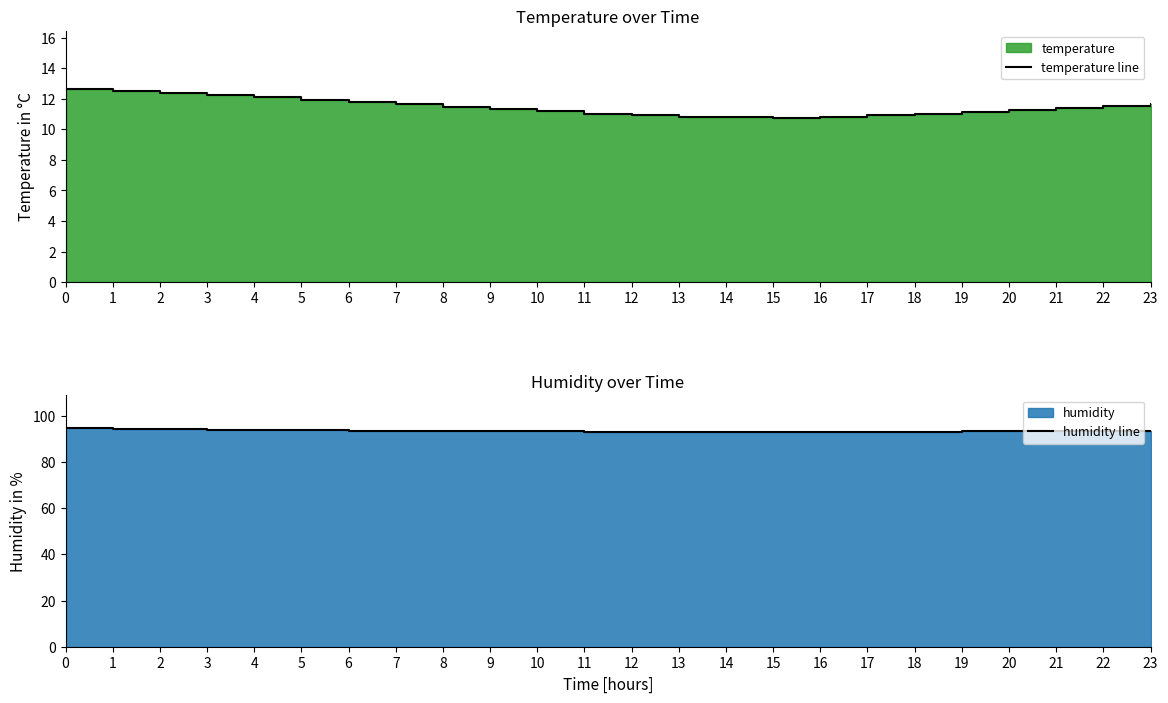

True or false: humidity line and temperature line intersect in this chart.

False